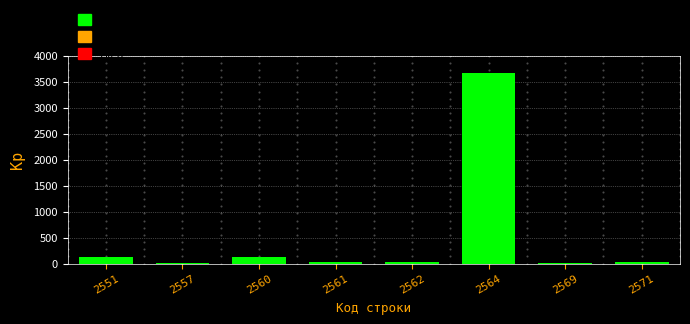

Is it true that the value at 2564 is 3666?

True